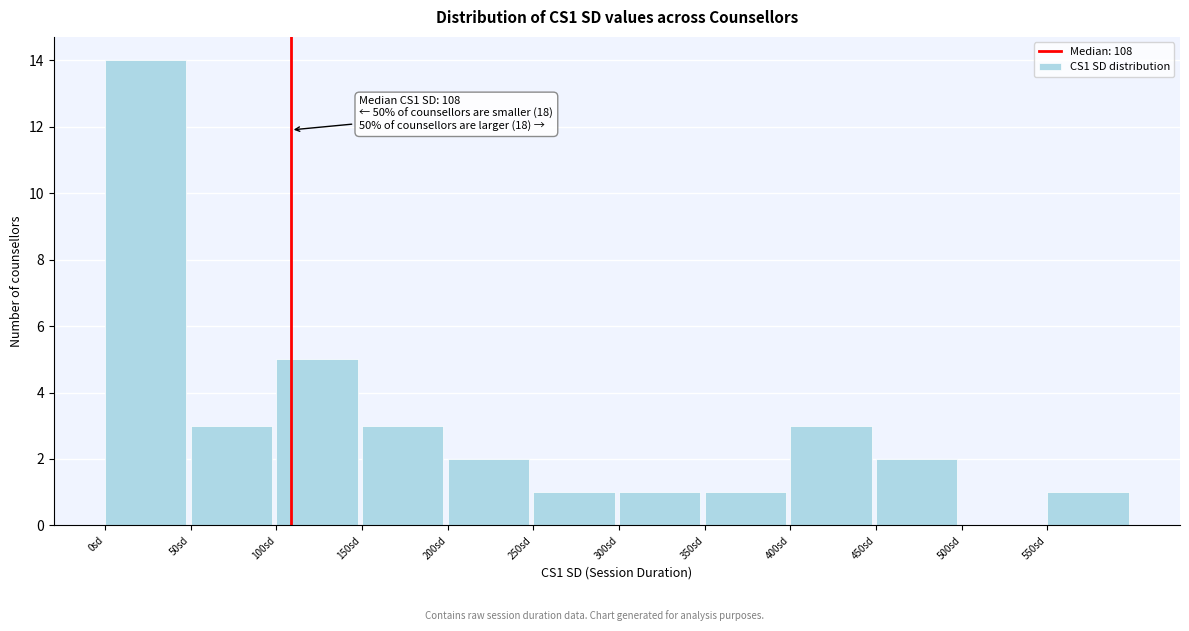

Over which range of the x-axis is the bar tallest?

0 to 50